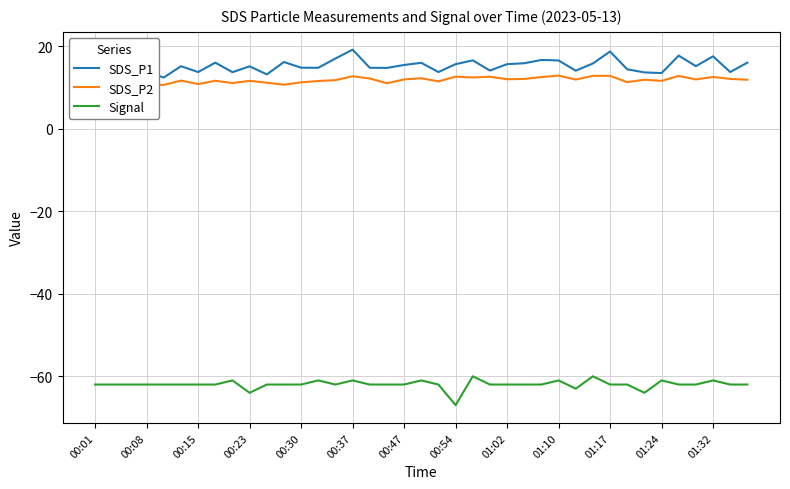

What is the value of the SDS_P2 point at the 8th from the left?

11.7